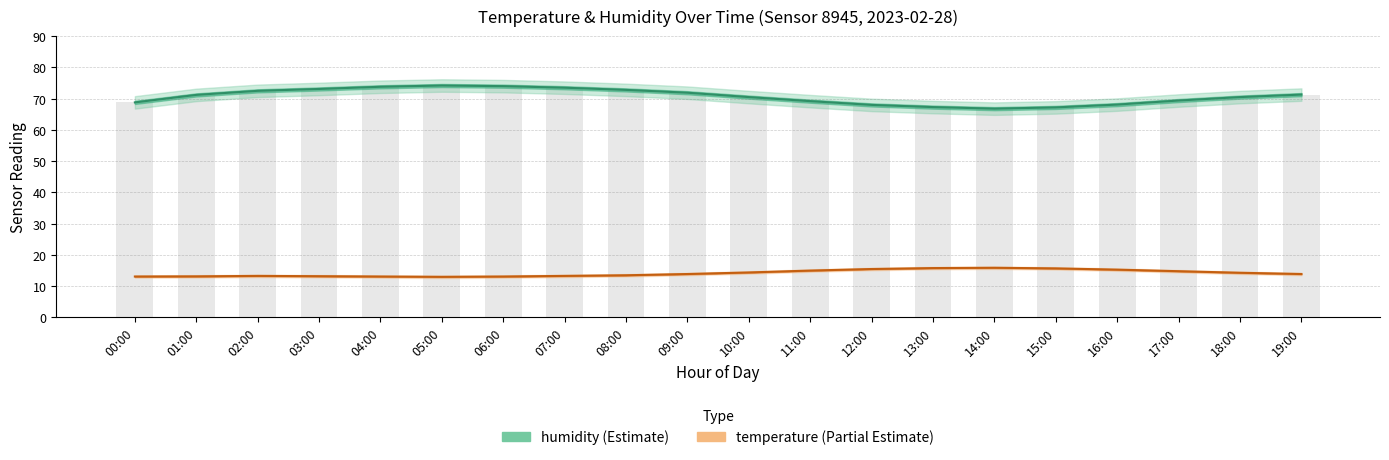

What position from the right is 08:00?

12